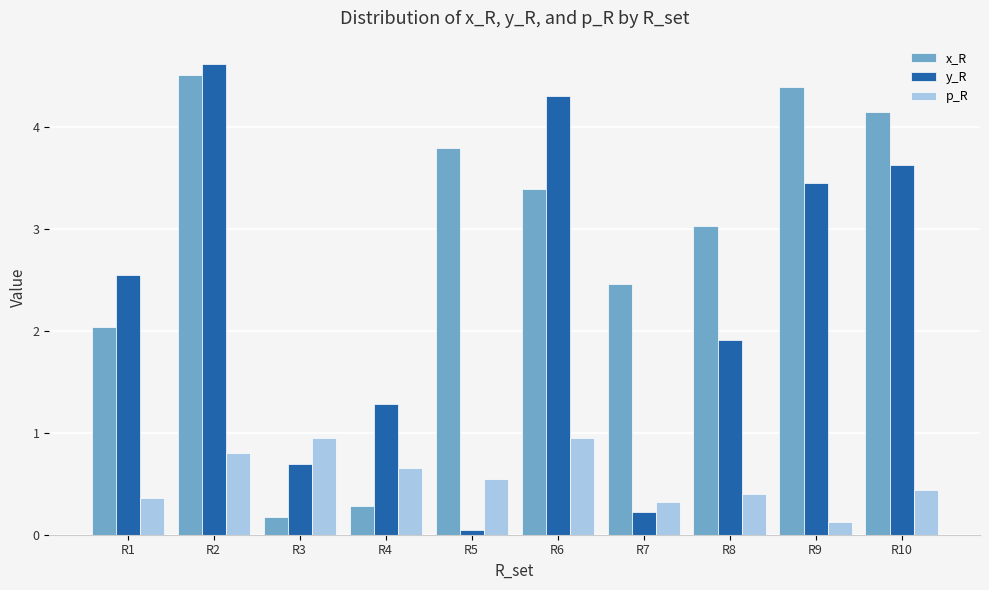

List the series in order of their overall mean, highest first.

x_R, y_R, p_R